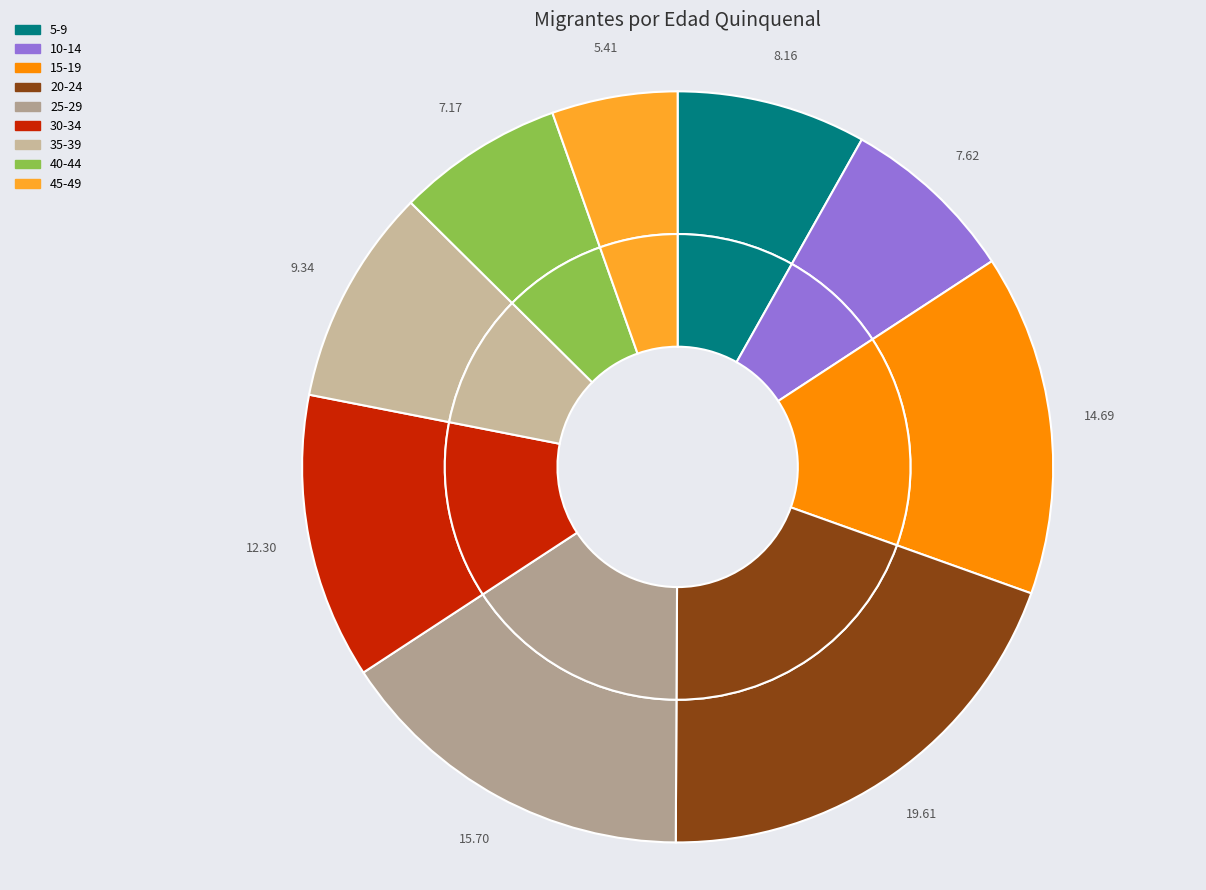

Approximately how many times larger is the value at 25-29 compared to 40-44?

2.2